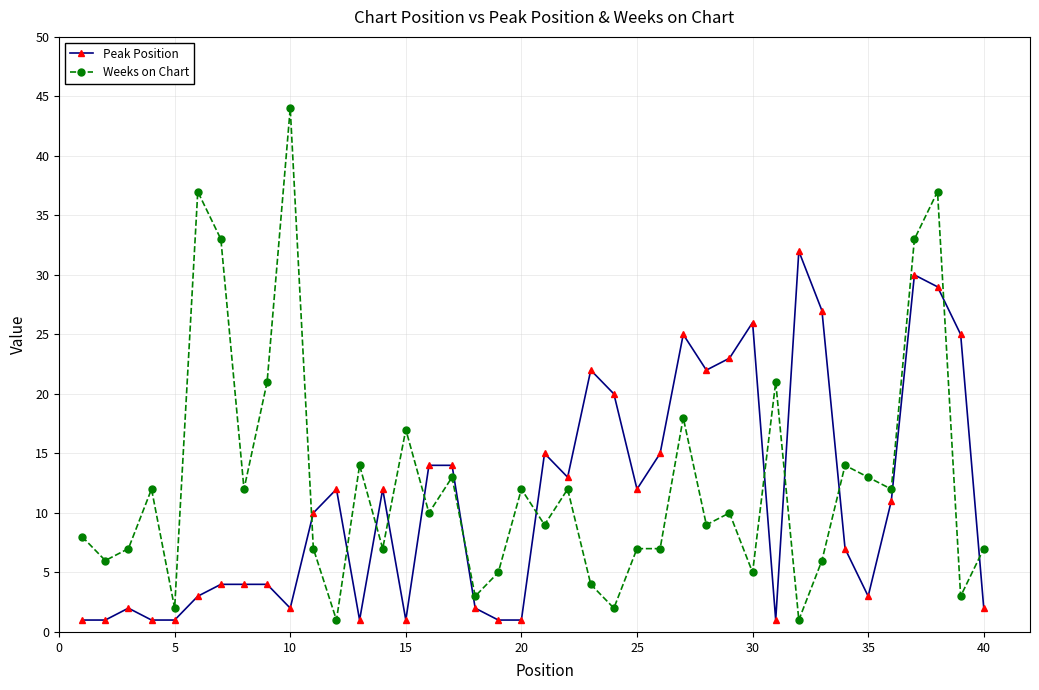

What is the sum of all Peak Position values?

451